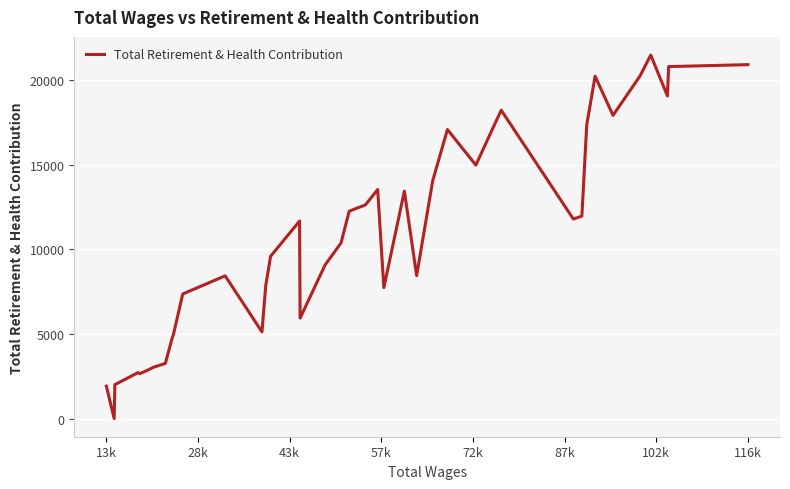

What is the maximum value shown in the chart?

21476